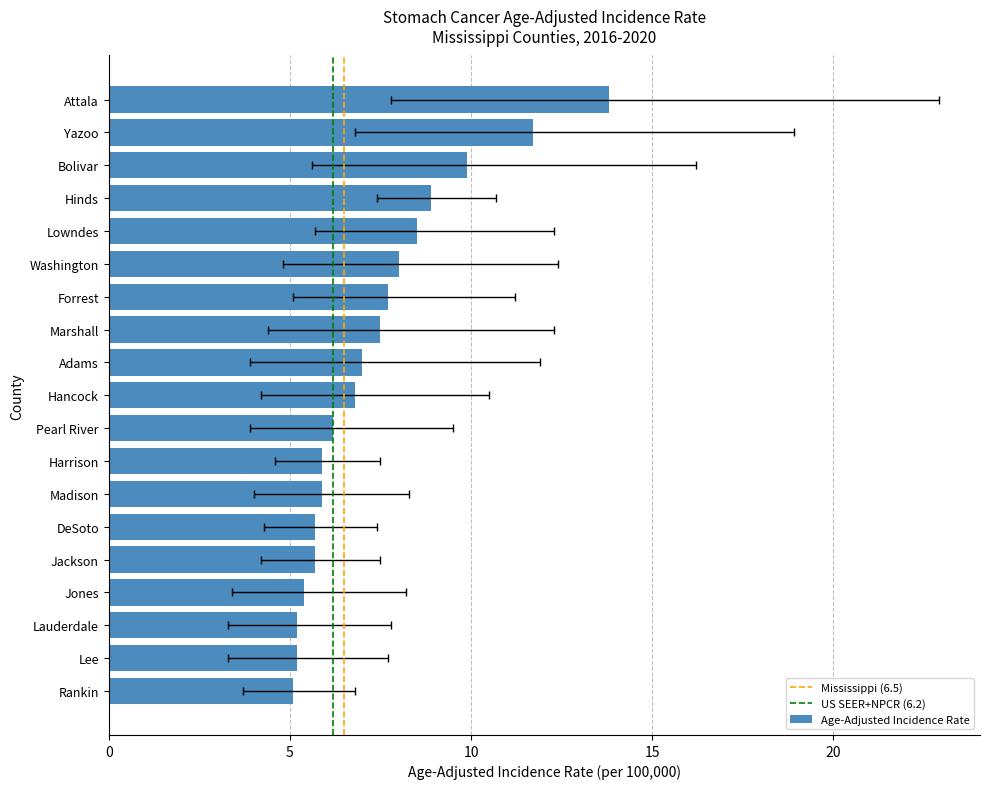

Is the value of Age-Adjusted Rate at Pearl River greater than the value of Upper CI at Washington?

No